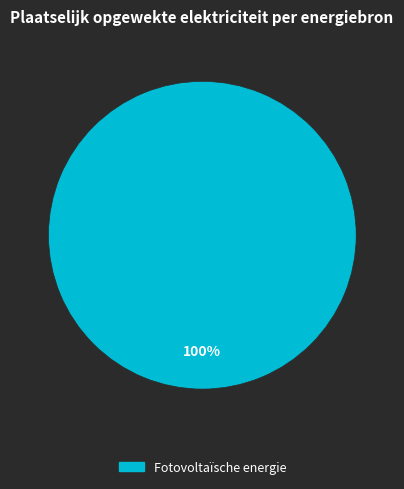

Is there a majority slice in this chart?

Yes